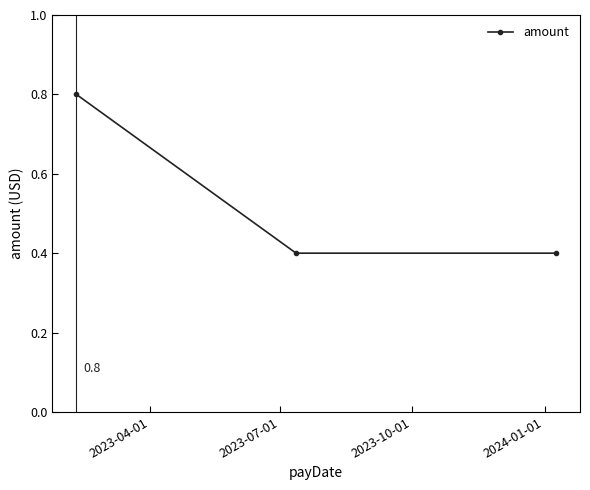

How many lines are shown in the chart?

1